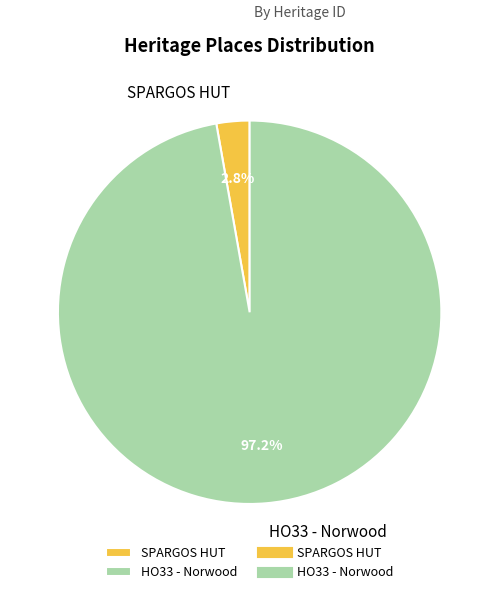

To the nearest percent, what is the difference between the largest and smallest slice percentages?

94%